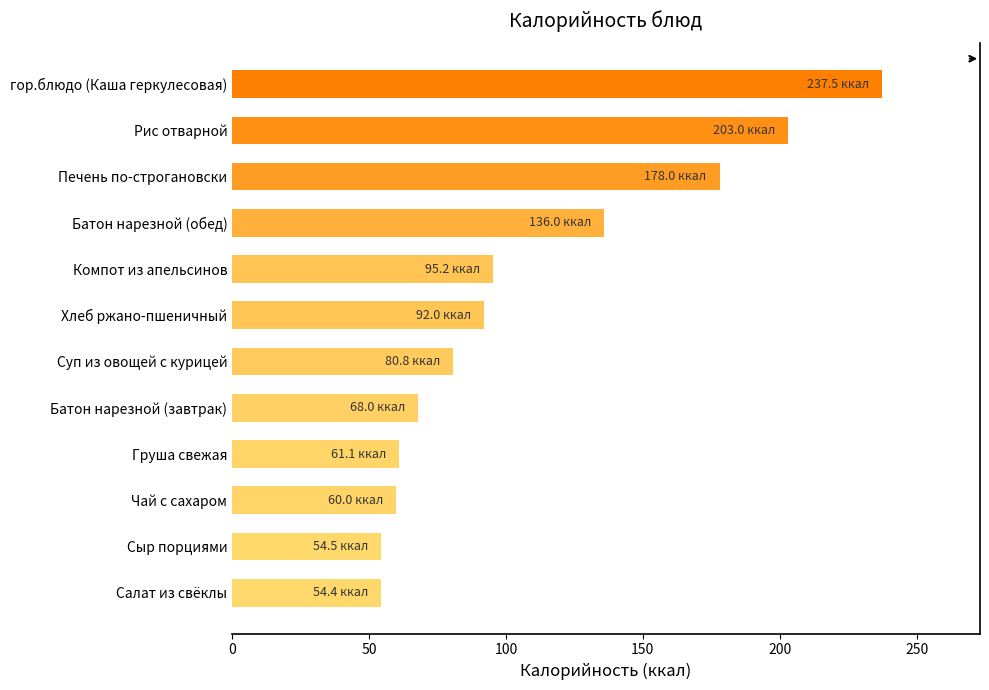

Which category has the highest value across all series?

гор.блюдо (Каша геркулесовая)